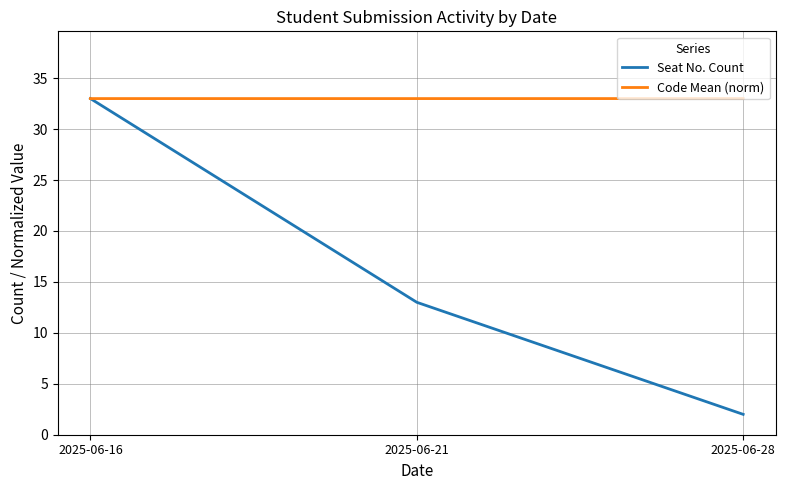

What is the average value of the Seat No. Count series?

16.0